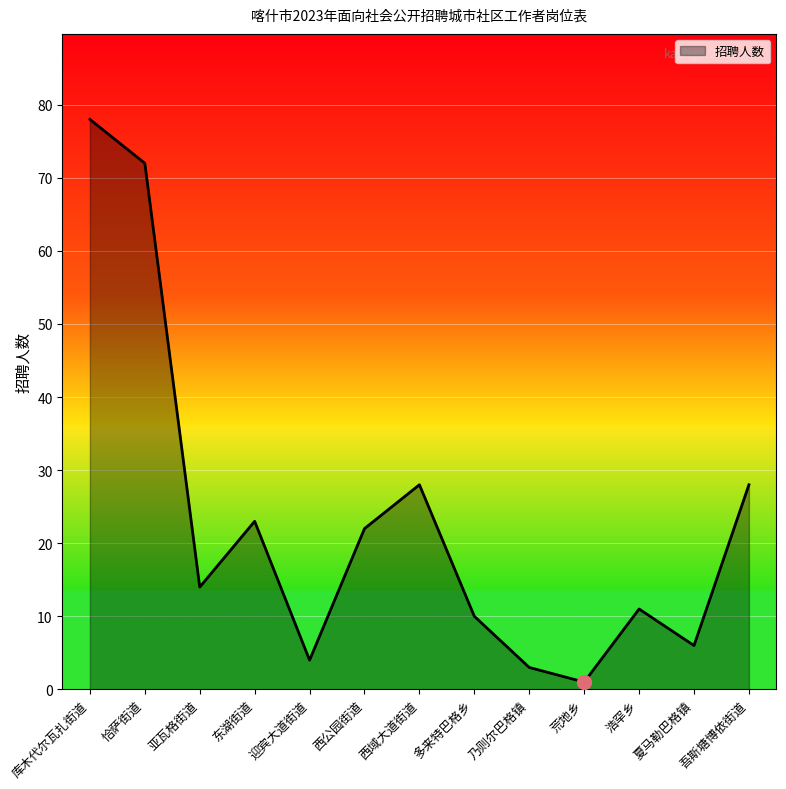

Does the chart display data point markers on the line(s)?

No